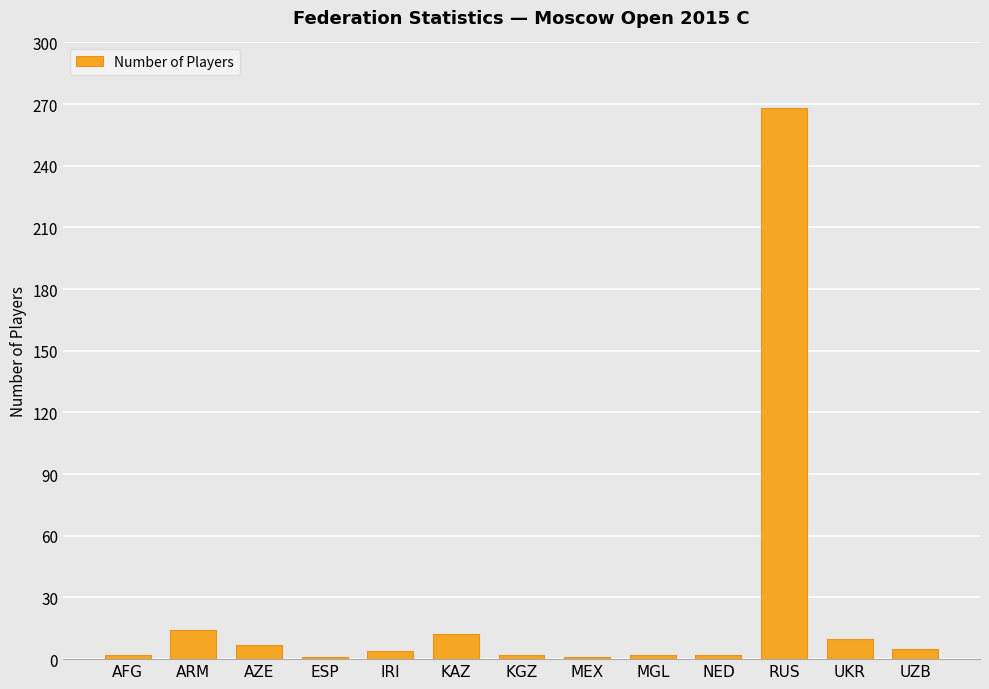

Where does the data first go above 4?

ARM